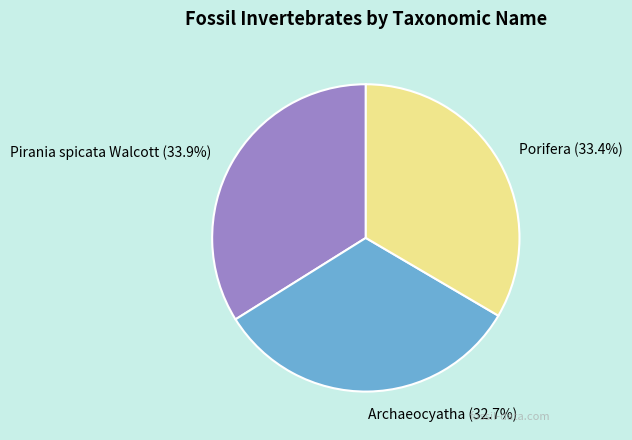

The Porifera slice represents 24% of the pie. True or false?

False